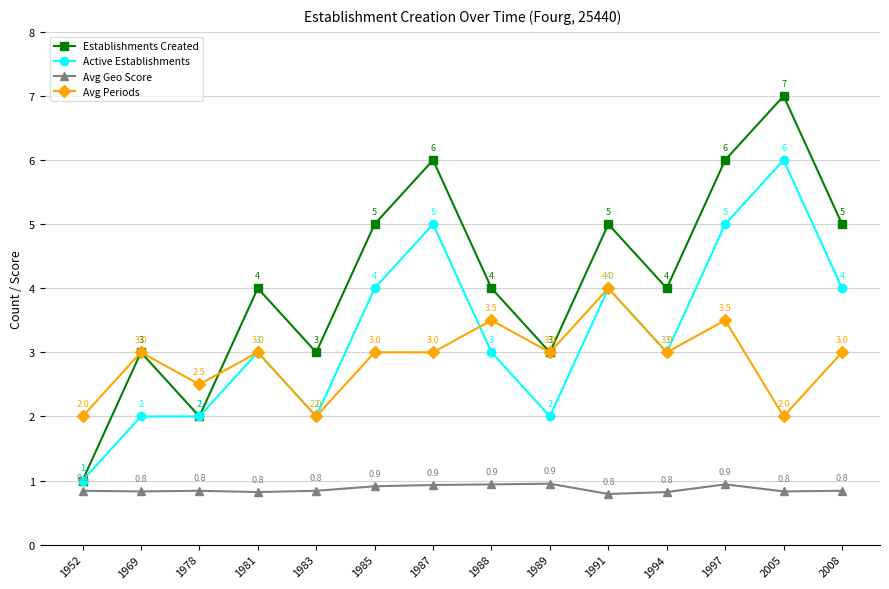

The value of Active Establishments at 1978 is 2.0. True or false?

True